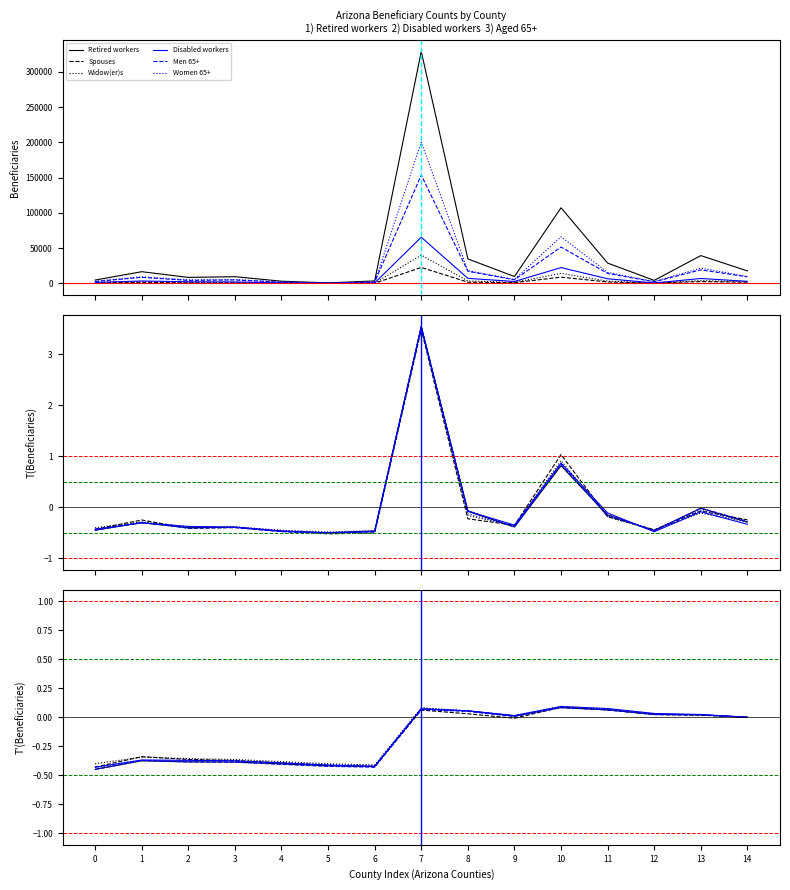

Which series changed the most between 3 and 8?

Retired workers